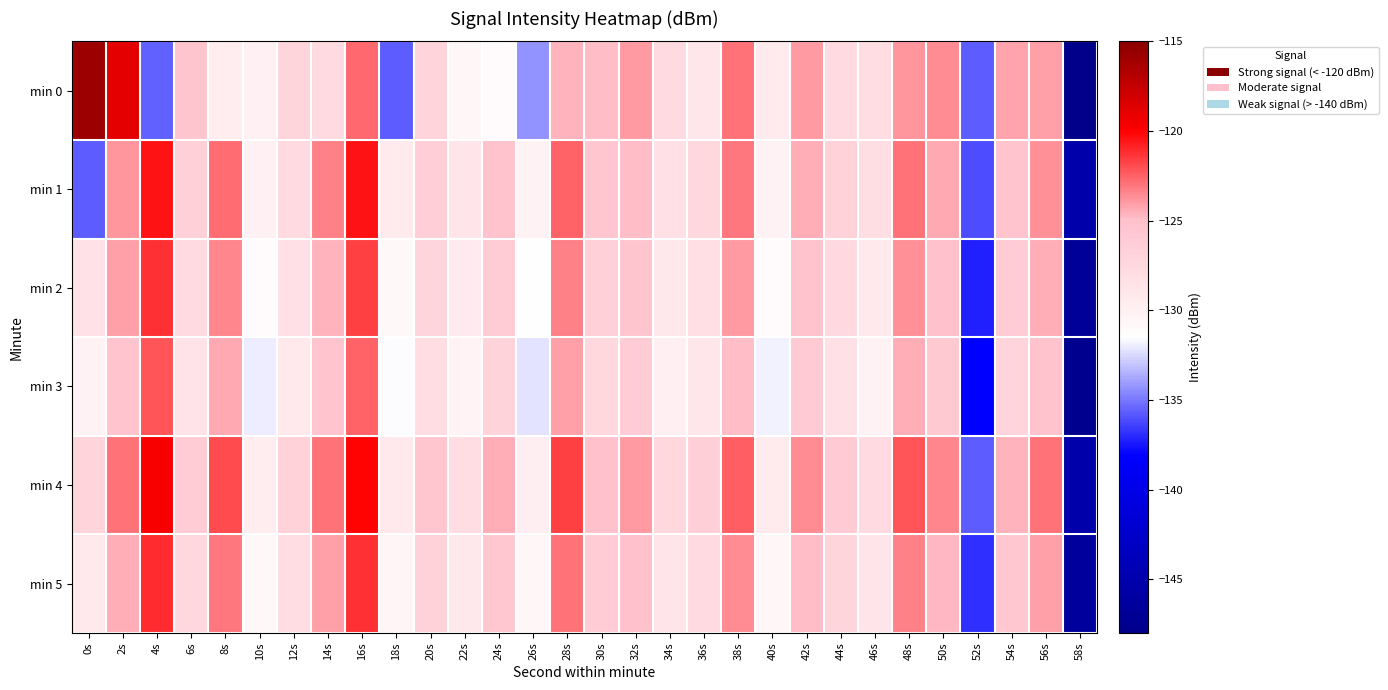

What is the total value across all series at 36s?

-768.0